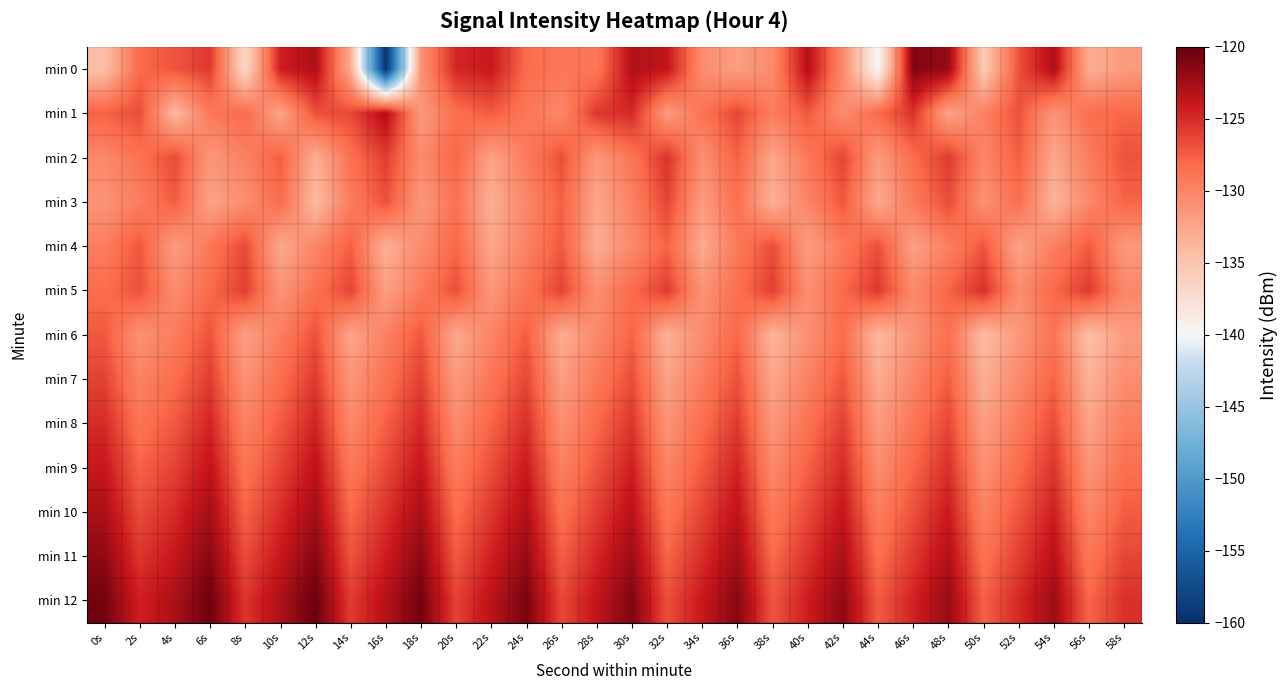

Count the number of data series in this chart.

13